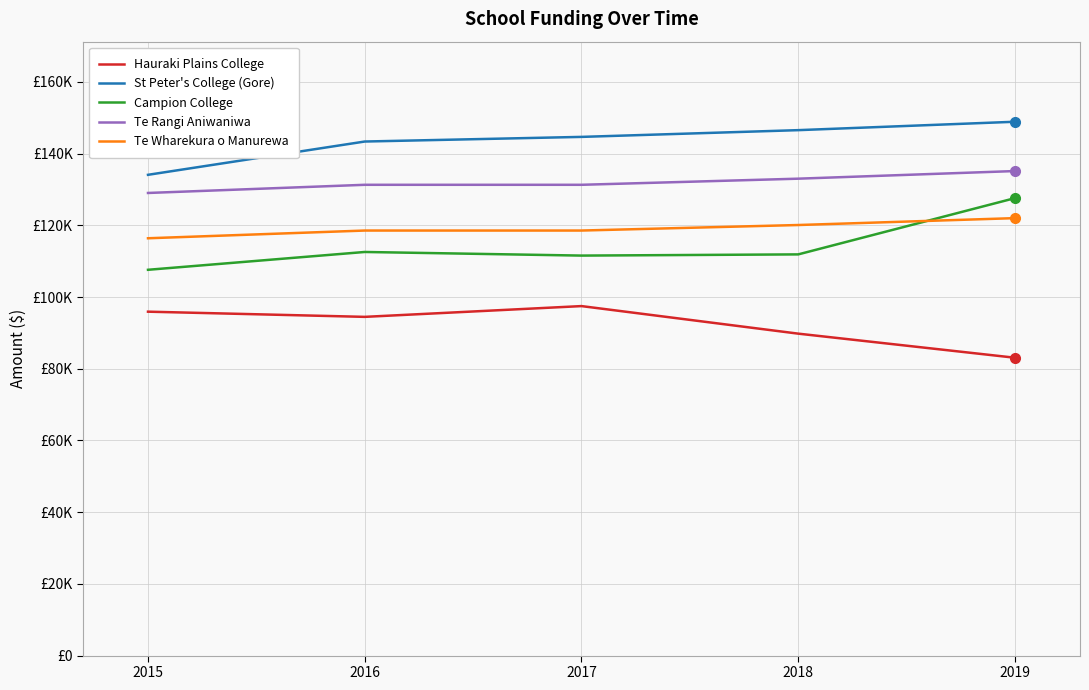

The Campion College series shows 127599.4 at 2019. True or false?

True